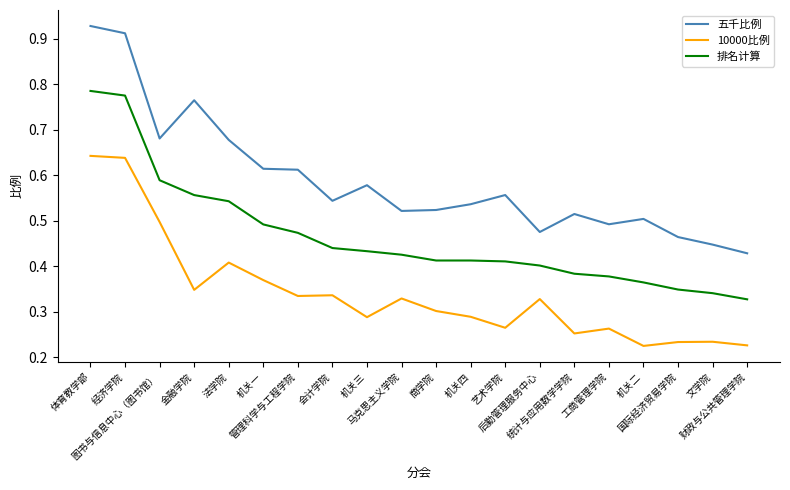

True or false: 五千比例 and 10000比例 intersect in this chart.

False